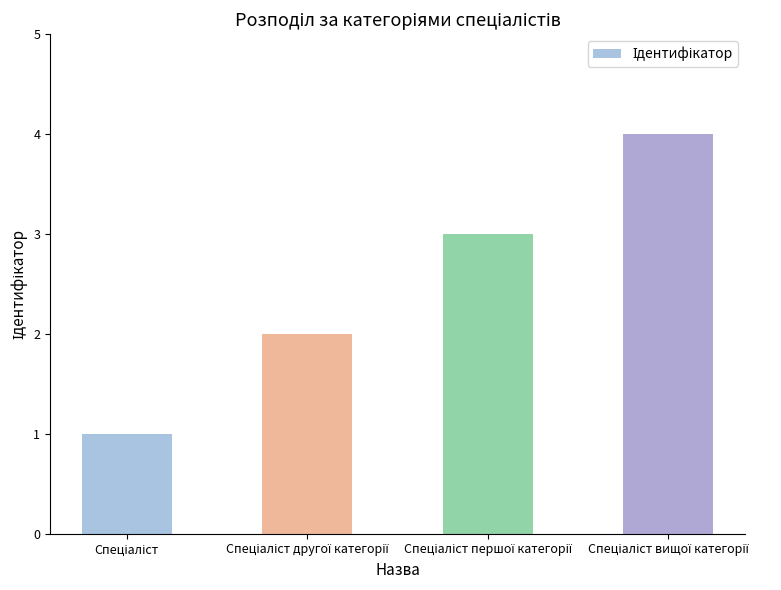

What is the sum of all values?

10